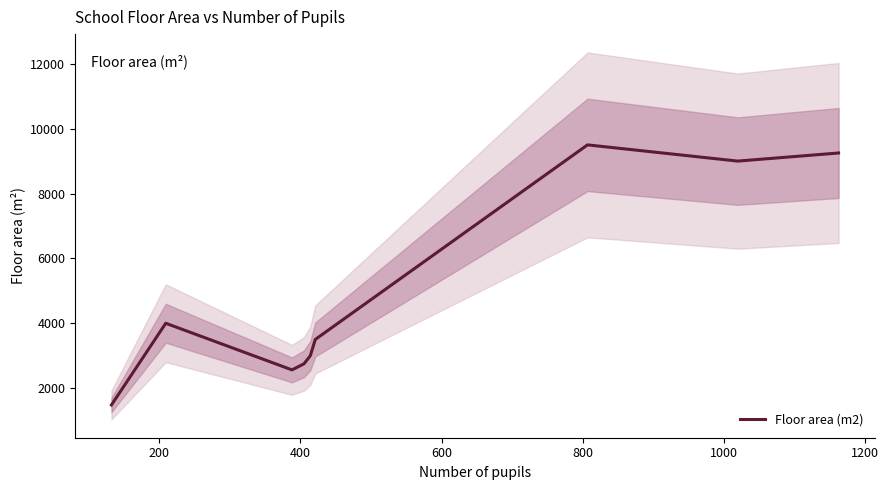

Count the number of values greater than 3500.

4